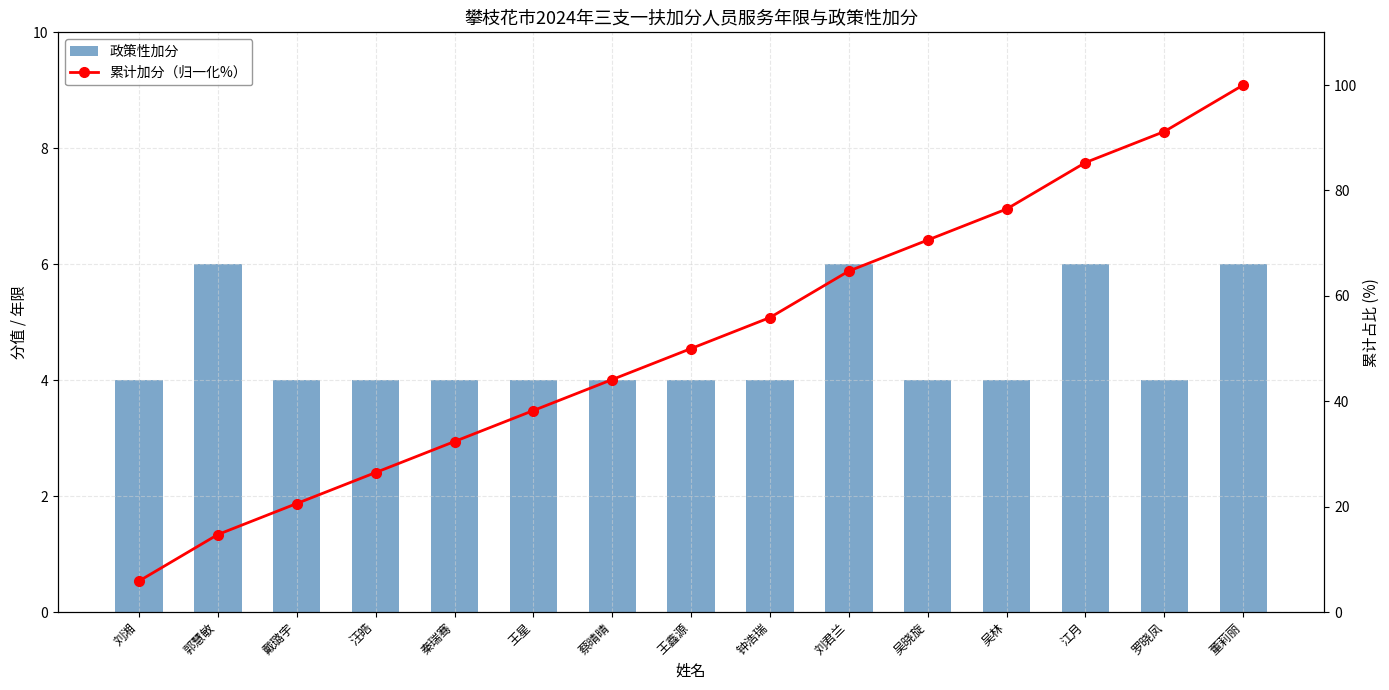

What is the value of the 政策性加分 bar at the 1st from the left?

4.0